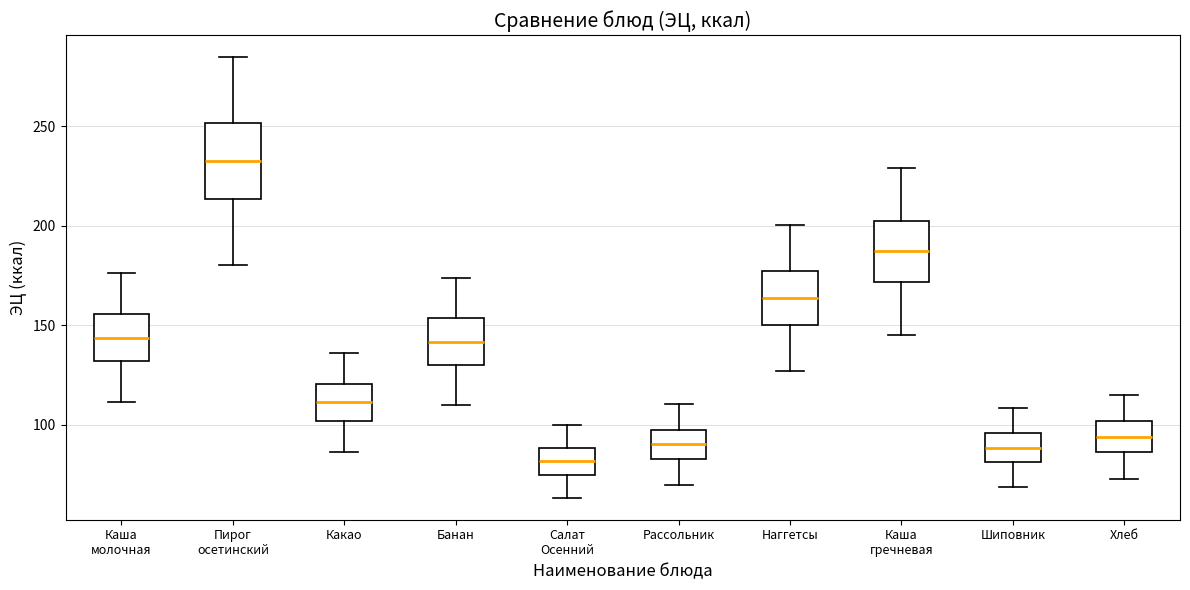

Reading left to right, read every box against the y-axis: the position of its median line, the range the box covers, and the ends of its whiskers. The values are not printed on the chart, so give them approximately, as read against the axis.

Каша молочная: median 145, box 130 to 155, whiskers 110 to 175
Пирог осетинский: median 230, box 215 to 250, whiskers 180 to 285
Какао: median 110, box 100 to 120, whiskers 85 to 135
Банан: median 140, box 130 to 155, whiskers 110 to 175
Салат Осенний: median 80, box 75 to 90, whiskers 65 to 100
Рассольник: median 90, box 85 to 100, whiskers 70 to 110
Наггетсы: median 165, box 150 to 175, whiskers 125 to 200
Каша гречневая: median 185, box 170 to 200, whiskers 145 to 230
Шиповник: median 90, box 80 to 95, whiskers 70 to 110
Хлеб: median 95, box 85 to 100, whiskers 75 to 115